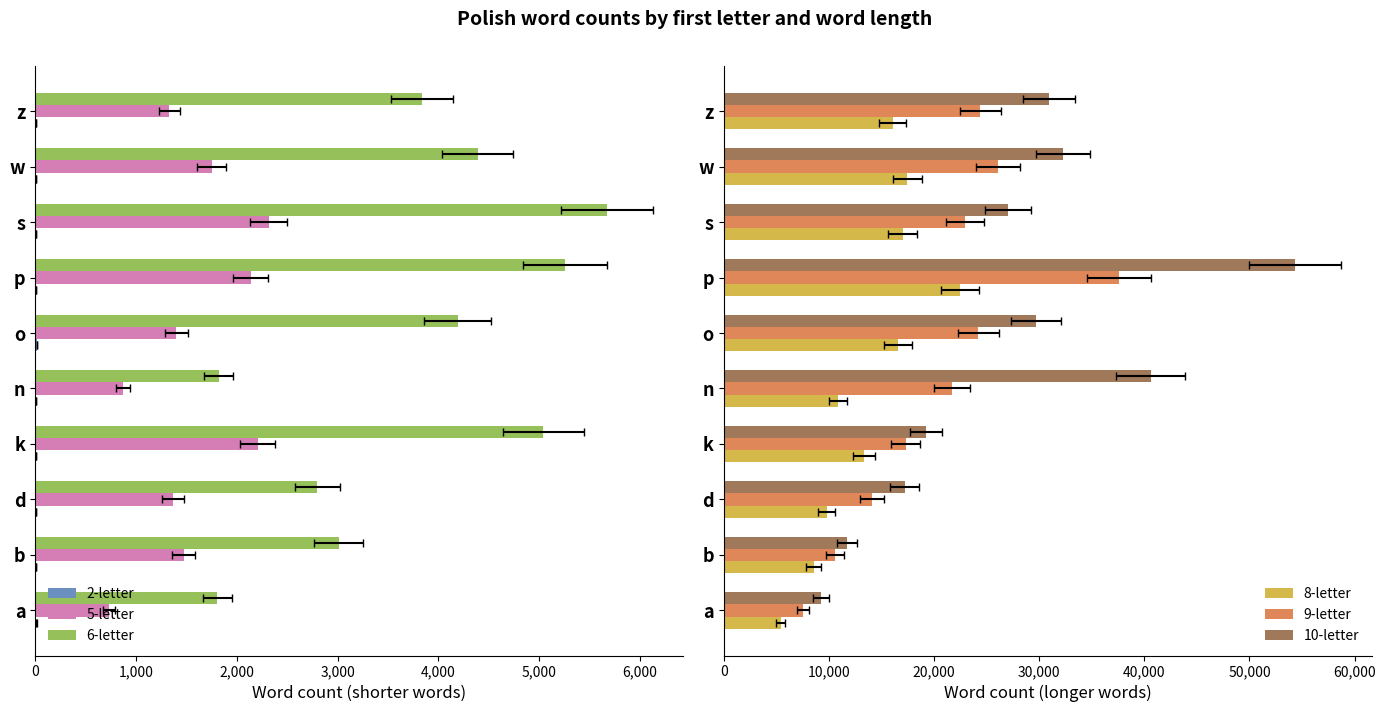

True or false: 5-letter has a value of -749 at z.

False